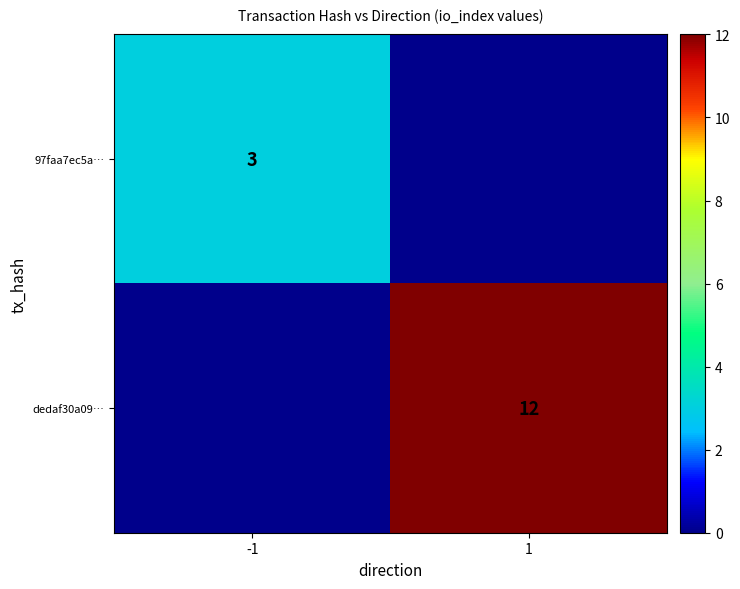

How many categories are shown in the chart?

2